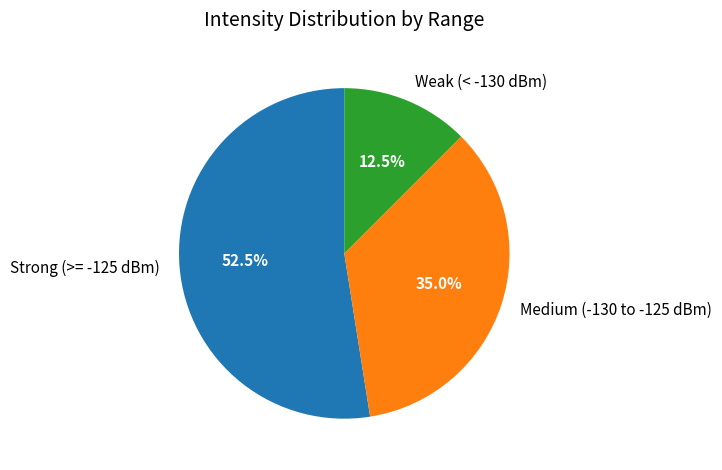

How many slices are in this pie chart?

3